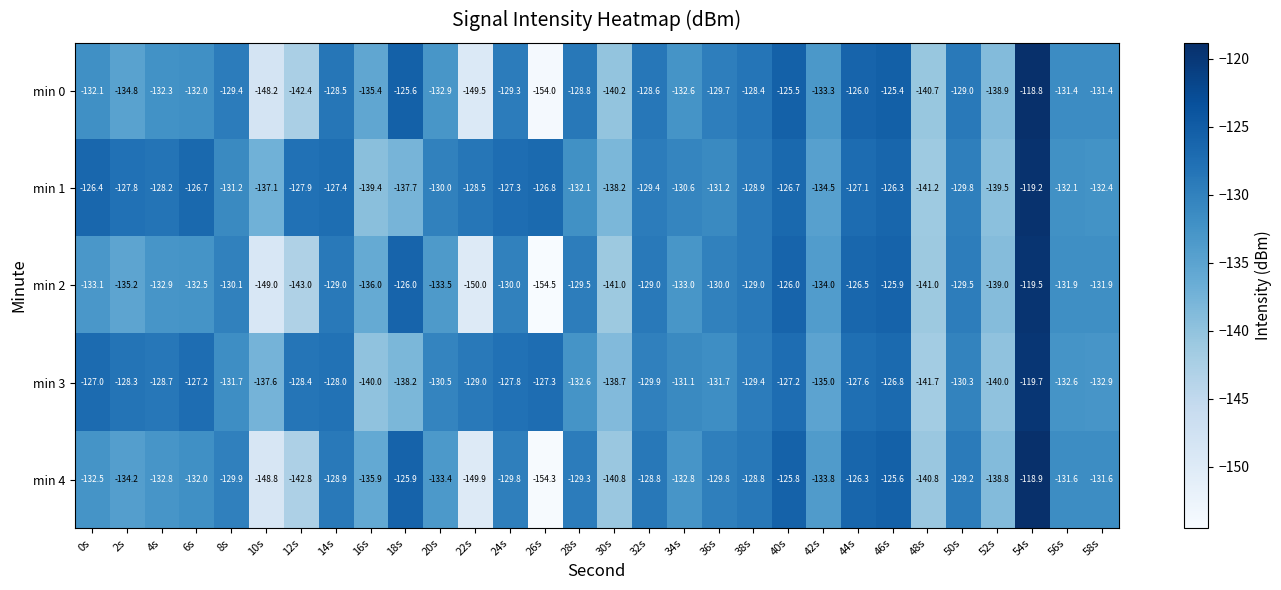

What is the spread (max minus min) of values at 44s?

1.6